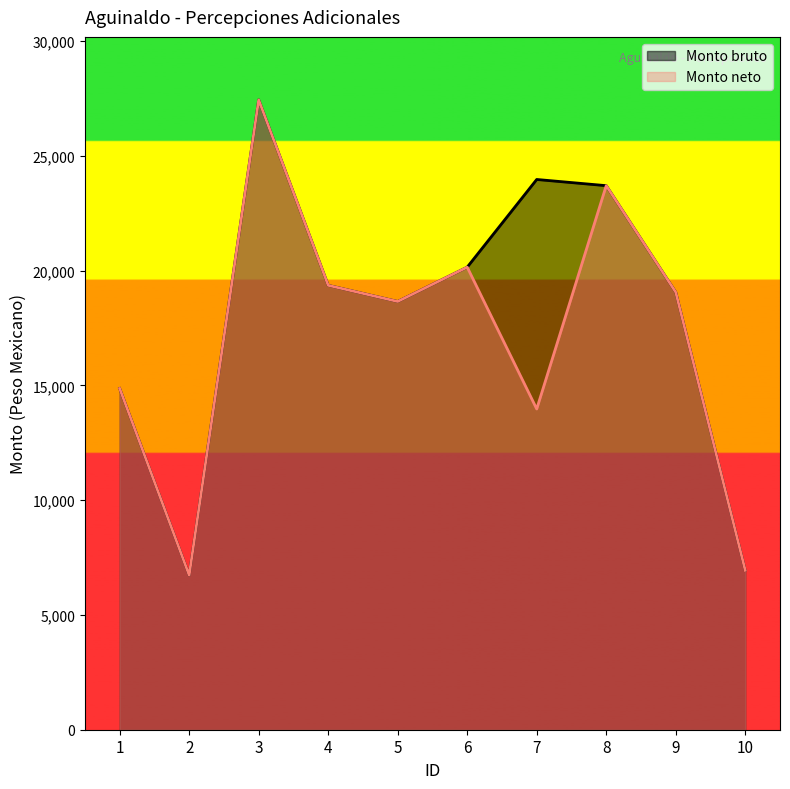

Which series has the widest spread of values?

Monto bruto